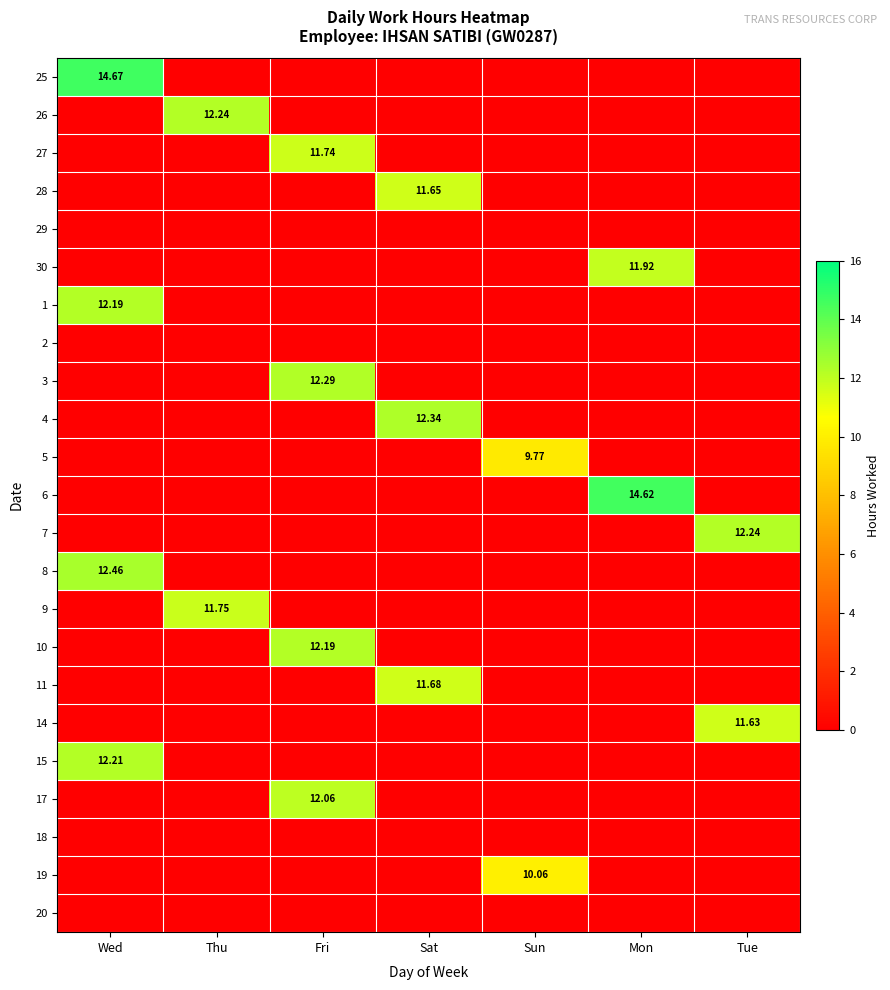

Is it true that 25 equals 14.7 at Wed?

True